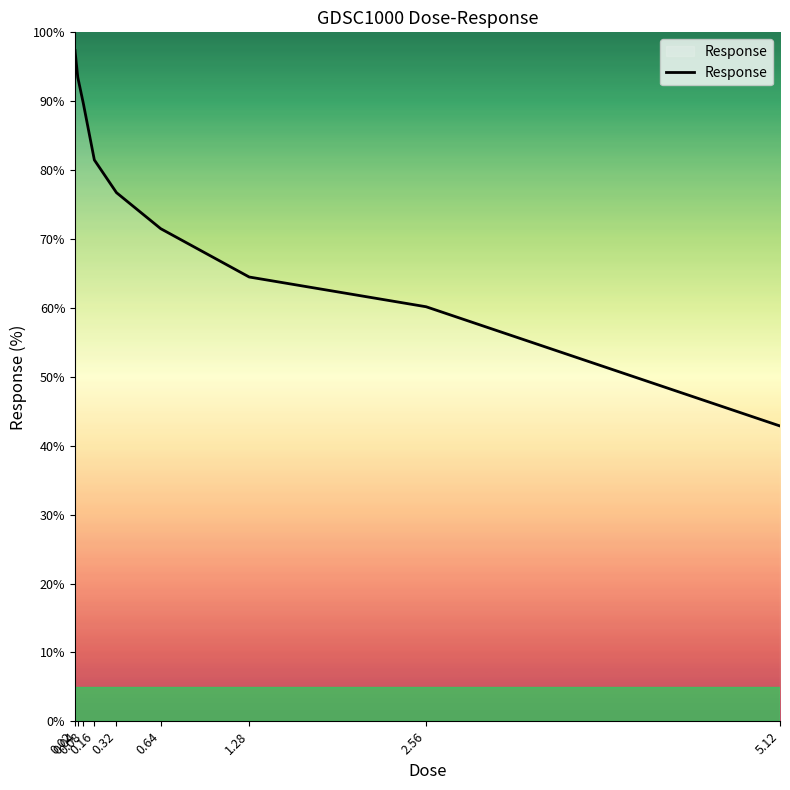

Read the value at 2.56.

60.2